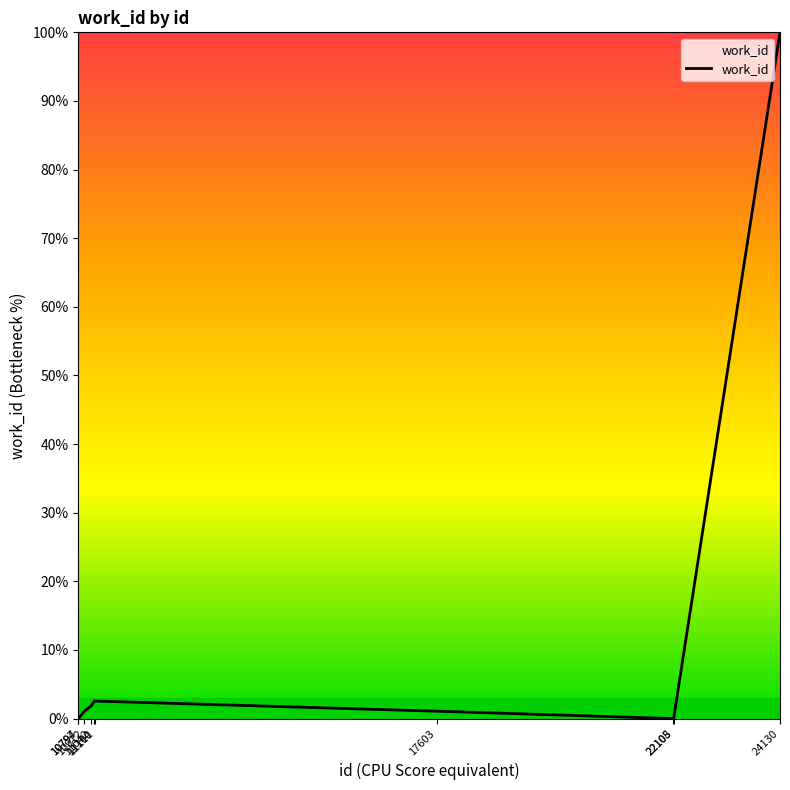

How many lines are shown in the chart?

1